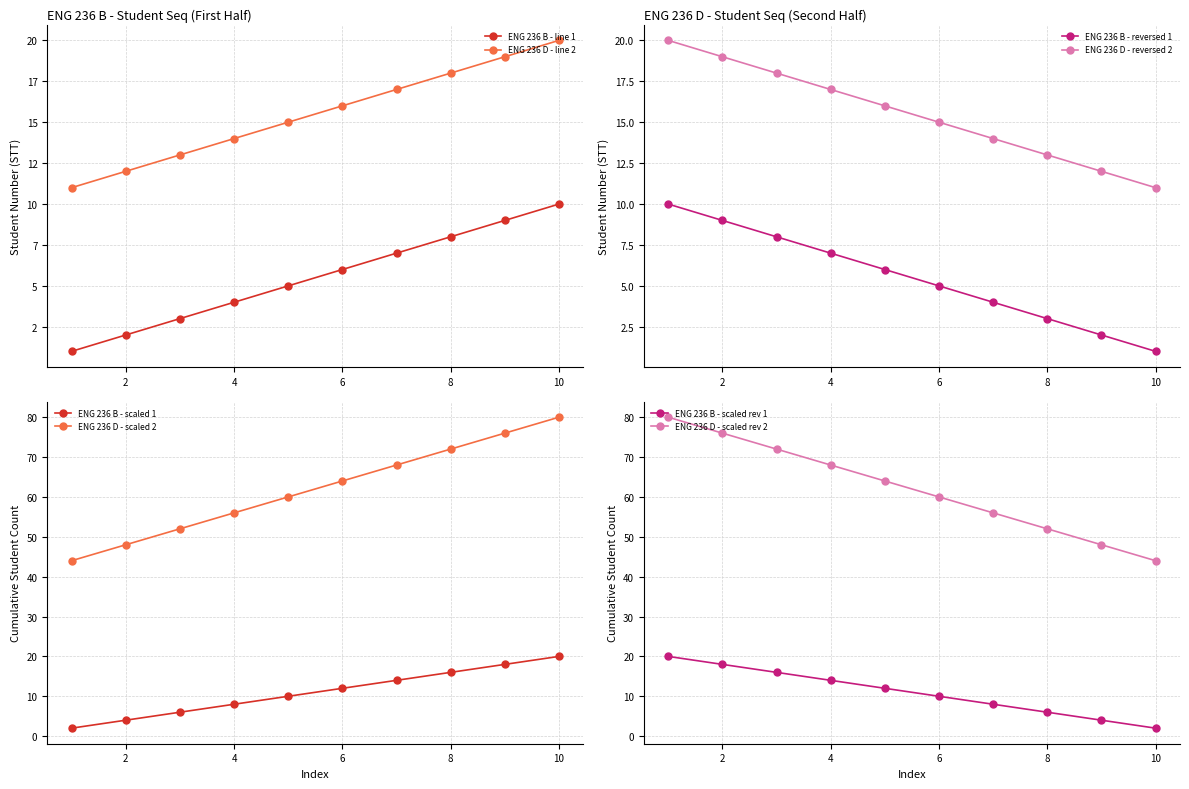

Does the chart display data point markers on the line(s)?

Yes